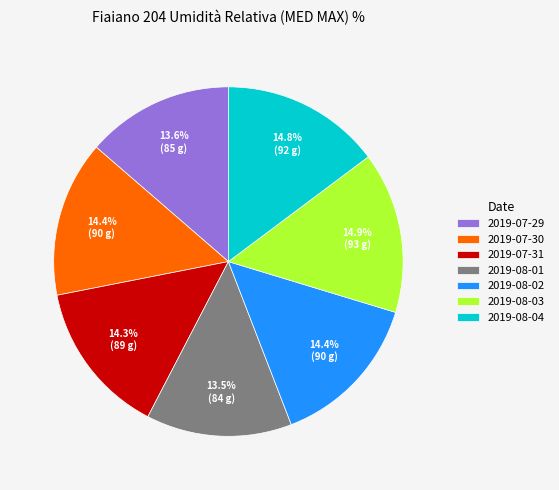

True or false: 2019-07-29 accounts for 14% of the total.

True